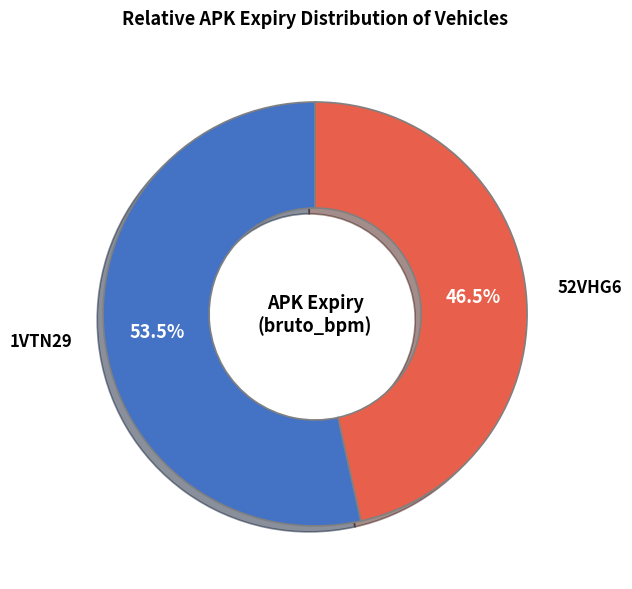

Is there any slice that represents more than half of the pie?

Yes